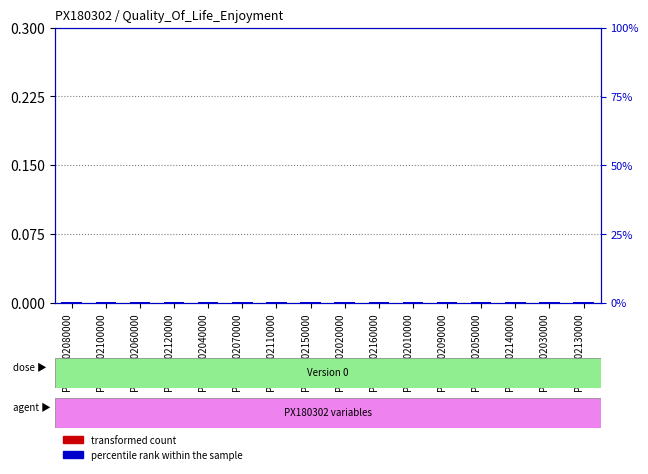

How many bars are there in total?

32